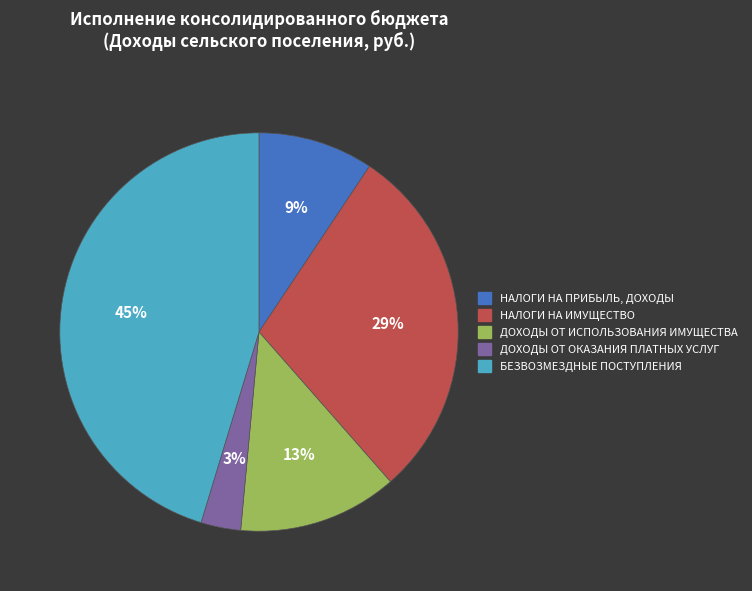

Does НАЛОГИ НА ПРИБЫЛЬ, ДОХОДЫ represent more than half of the total?

No